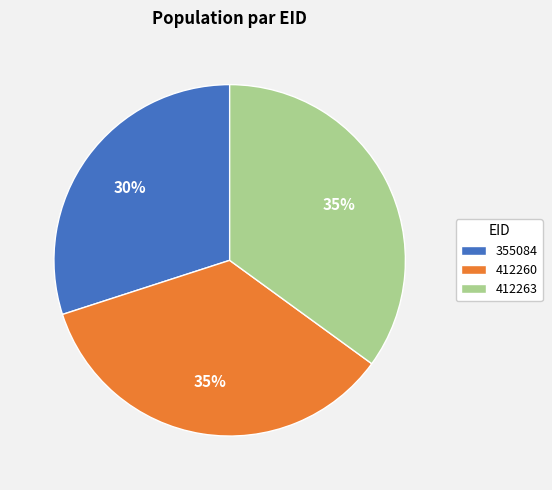

Which category has the smallest portion of the pie?

355084